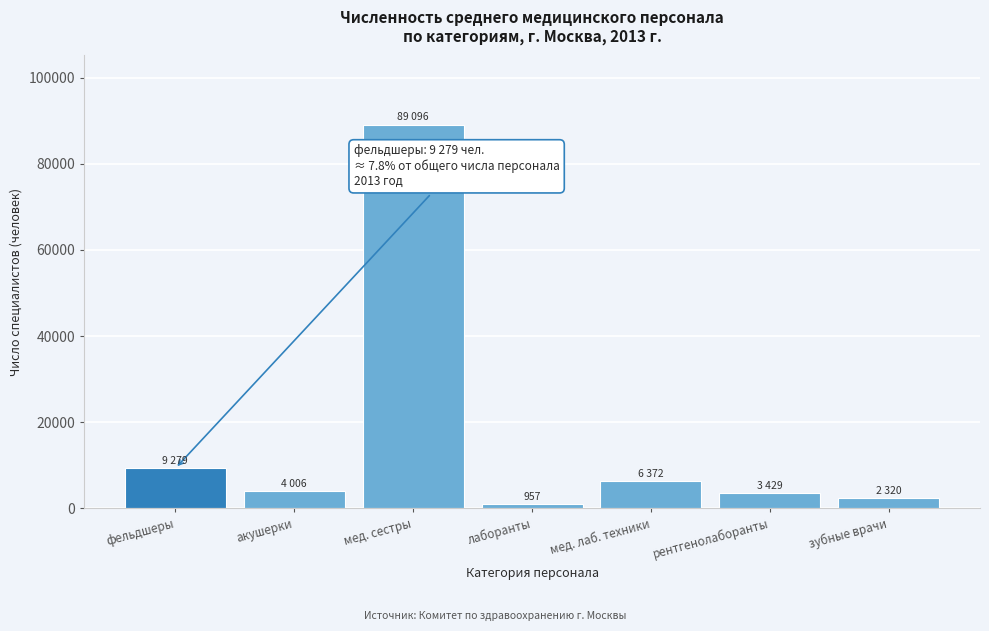

Reading left to right, extract all data points from this chart.

фельдшеры=9279	акушерки=4006	мед. сестры=89096	лаборанты=957	мед. лаб. техники=6372	рентгенолаборанты=3429	зубные врачи=2320